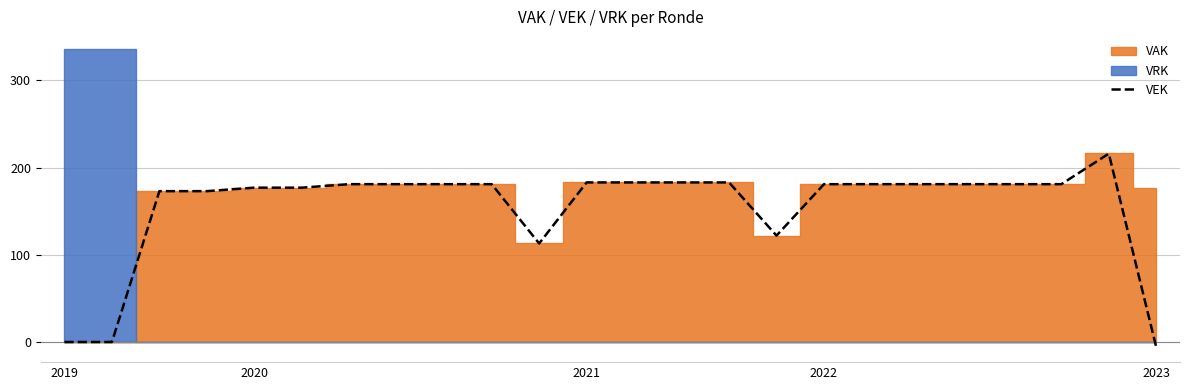

Reading left to right, transcribe all the data shown in this chart.

0	0	173	173	177	177	181	181	181	181	113	183	183	183	183	122	181	181	181	181	181	181	216	-6